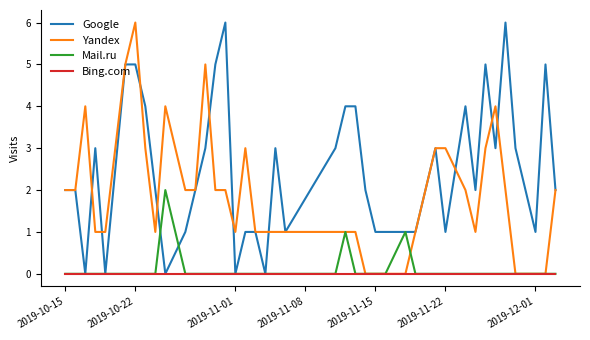

What is the maximum value shown in the chart?

6